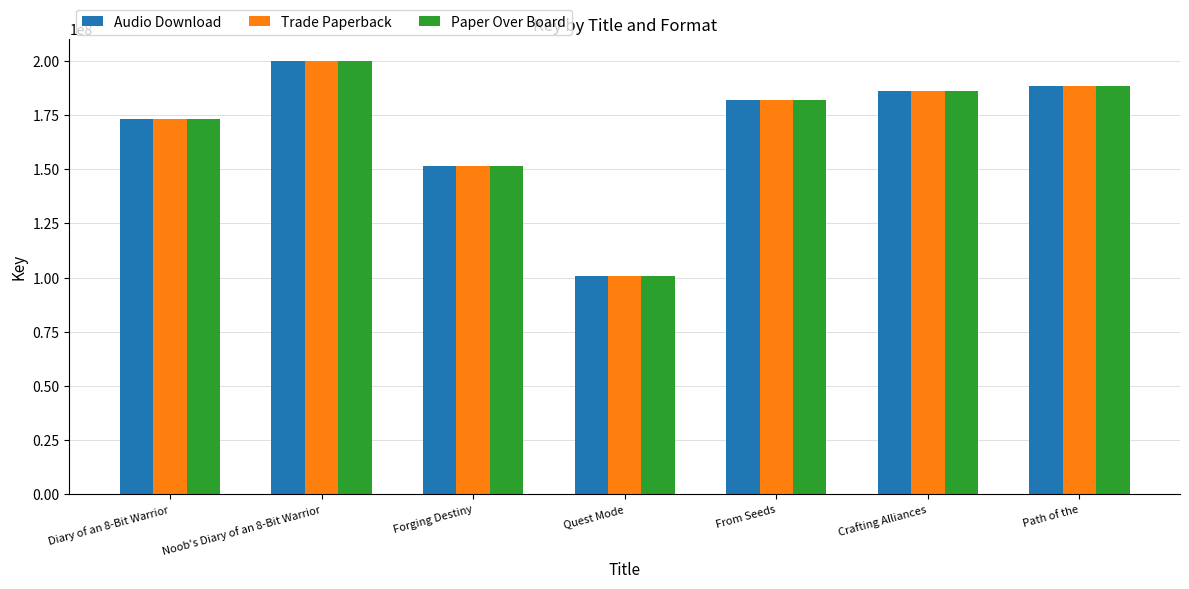

Is it true that Paper Over Board equals 173141462 at Diary of an 8-Bit Warrior?

True